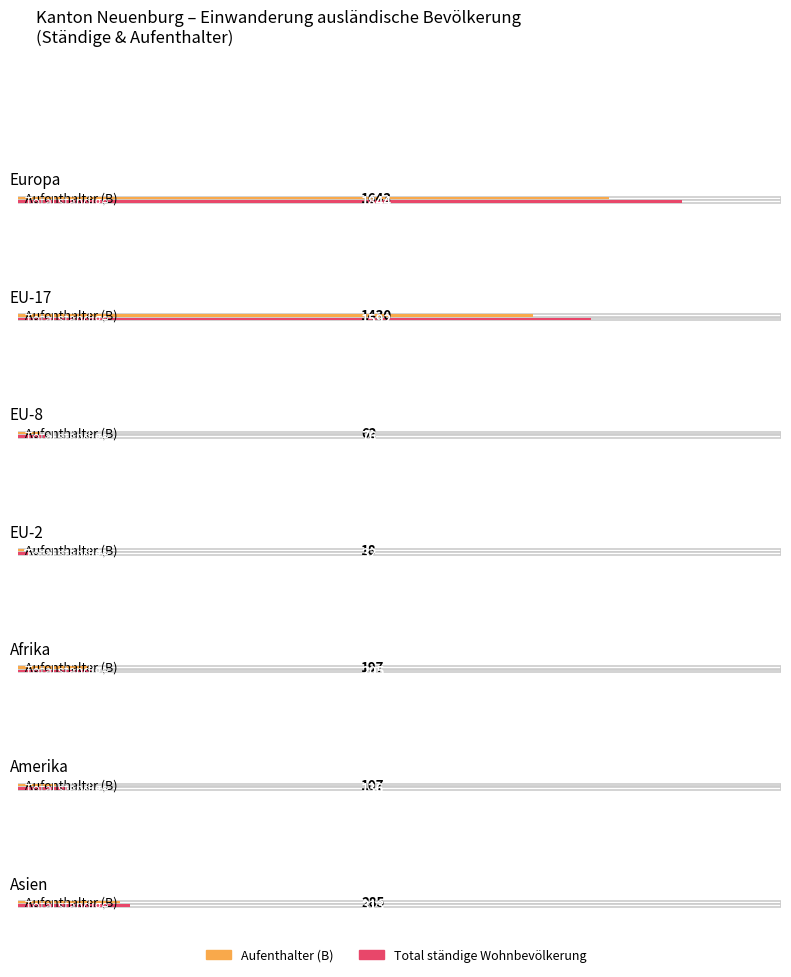

Which series has the largest total across all categories?

Total